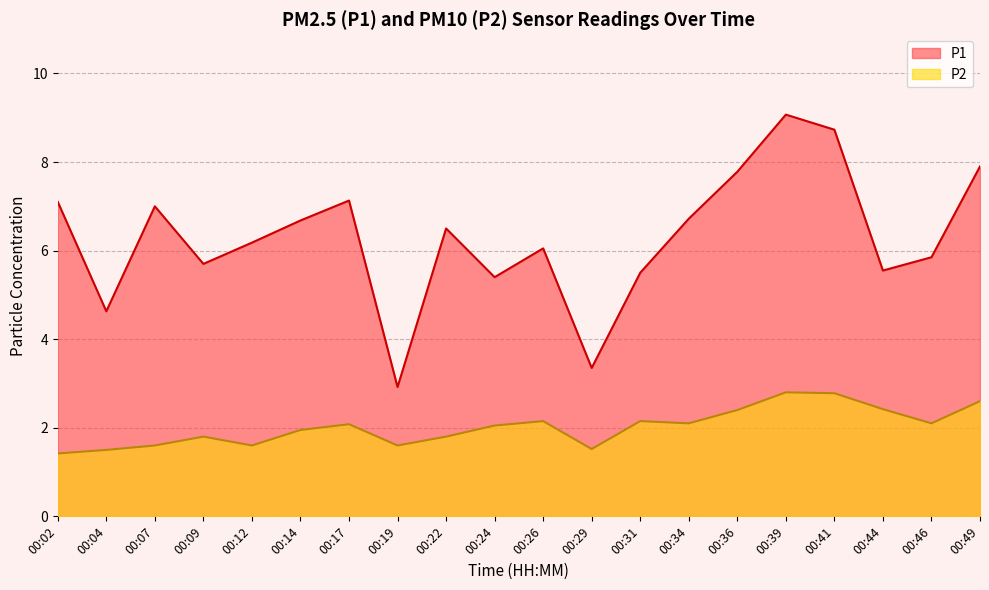

How many distinct data groups are displayed?

2